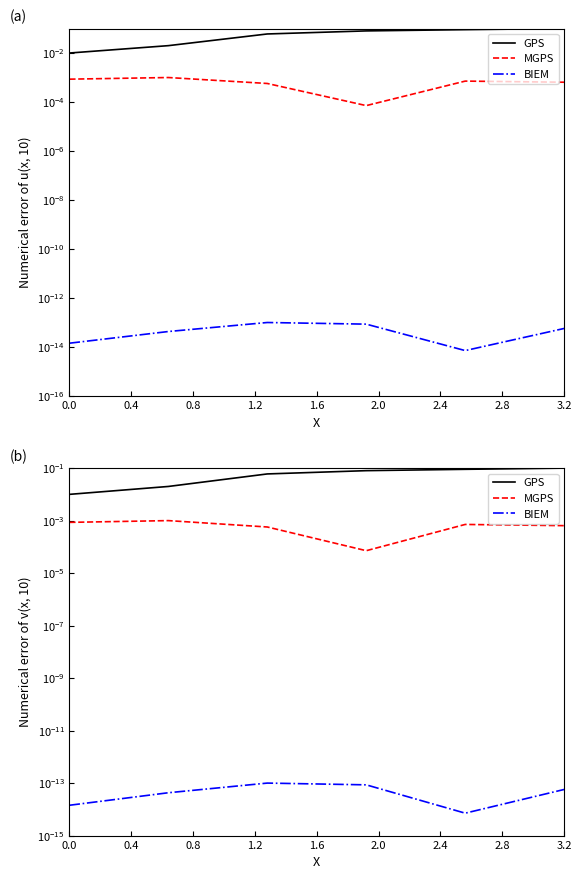

Does the chart display data point markers on the line(s)?

No